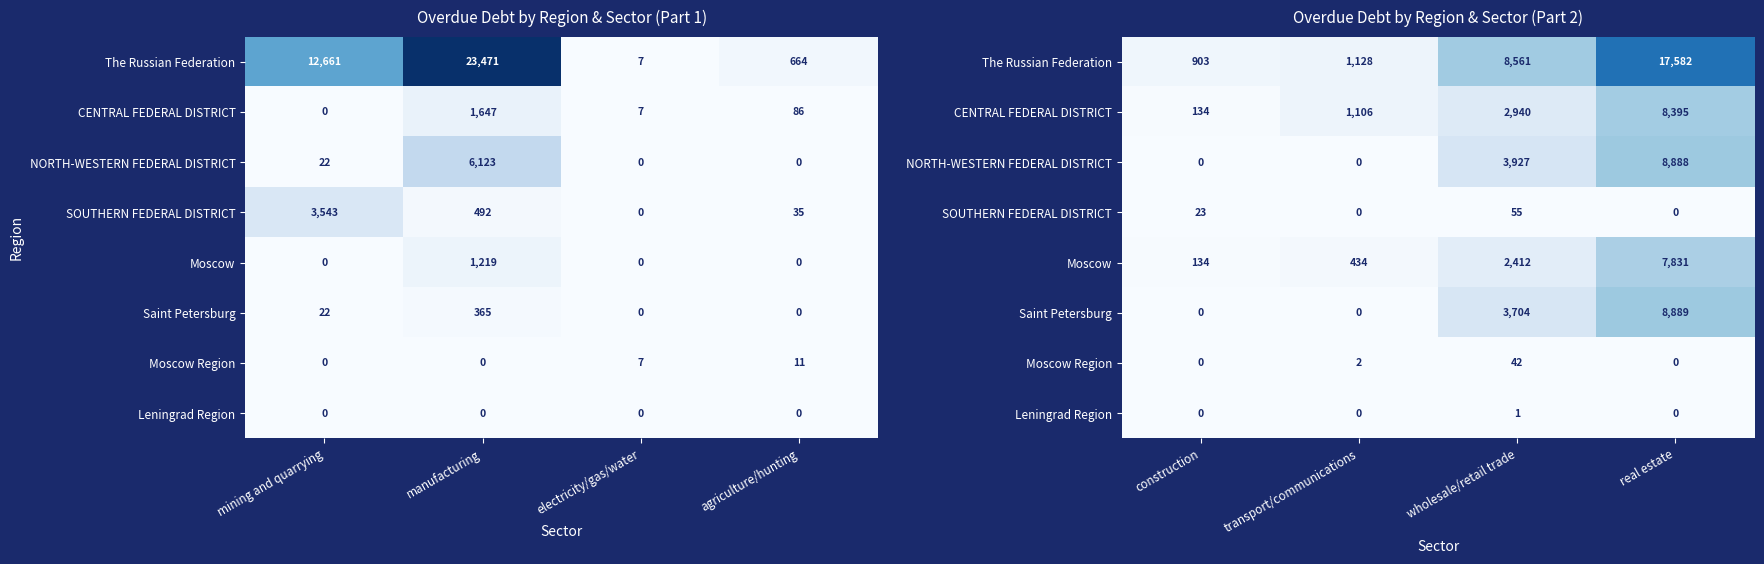

True or false: Saint Petersburg has a value of 6437 at wholesale/retail trade.

False